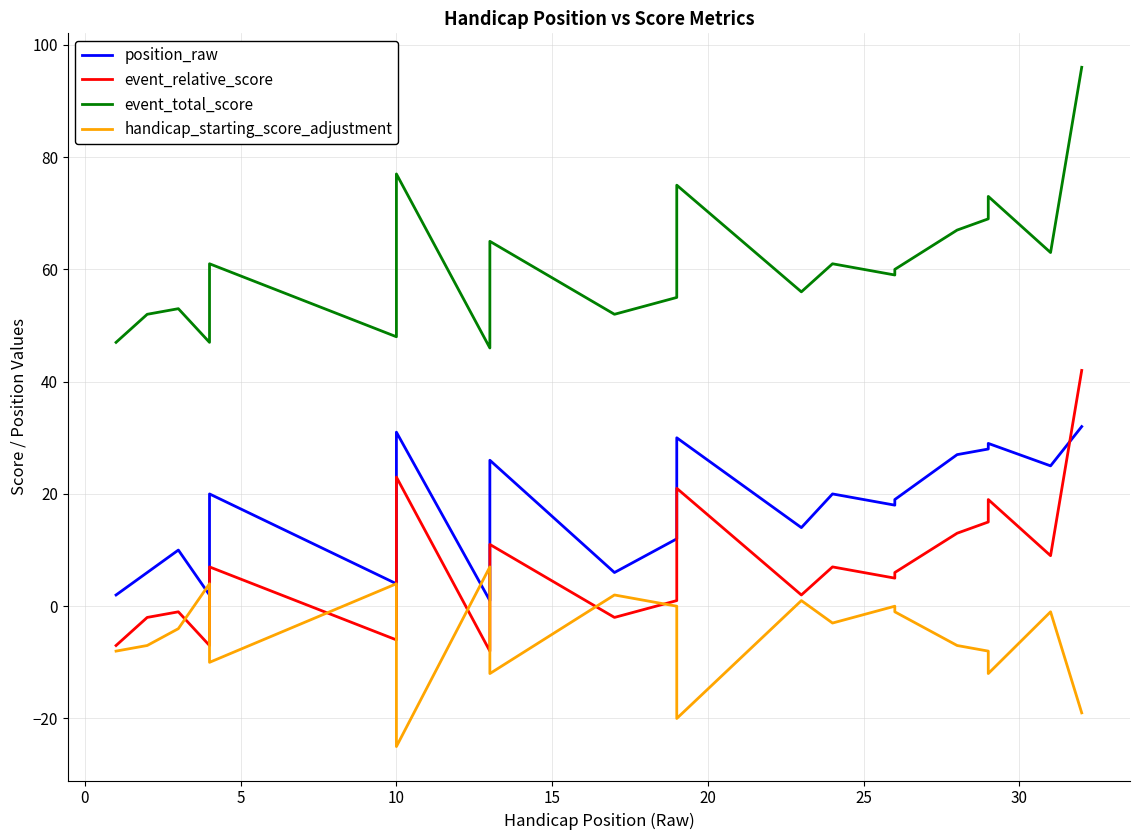

What is the difference between the maximum and second lowest values in the event_total_score series?

49